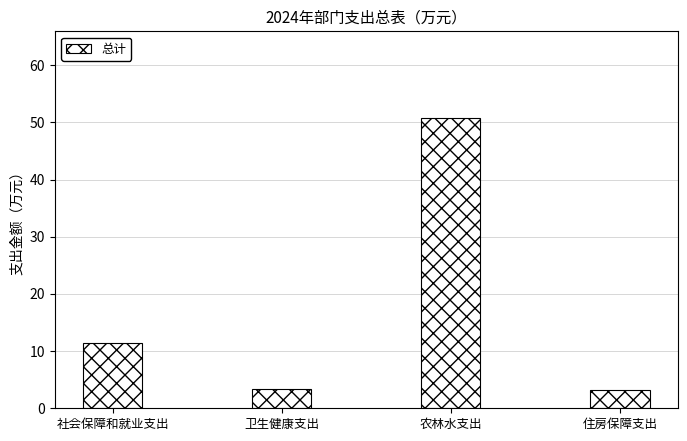

What is the ratio of the value at 住房保障支出 to the value at 卫生健康支出?

0.9